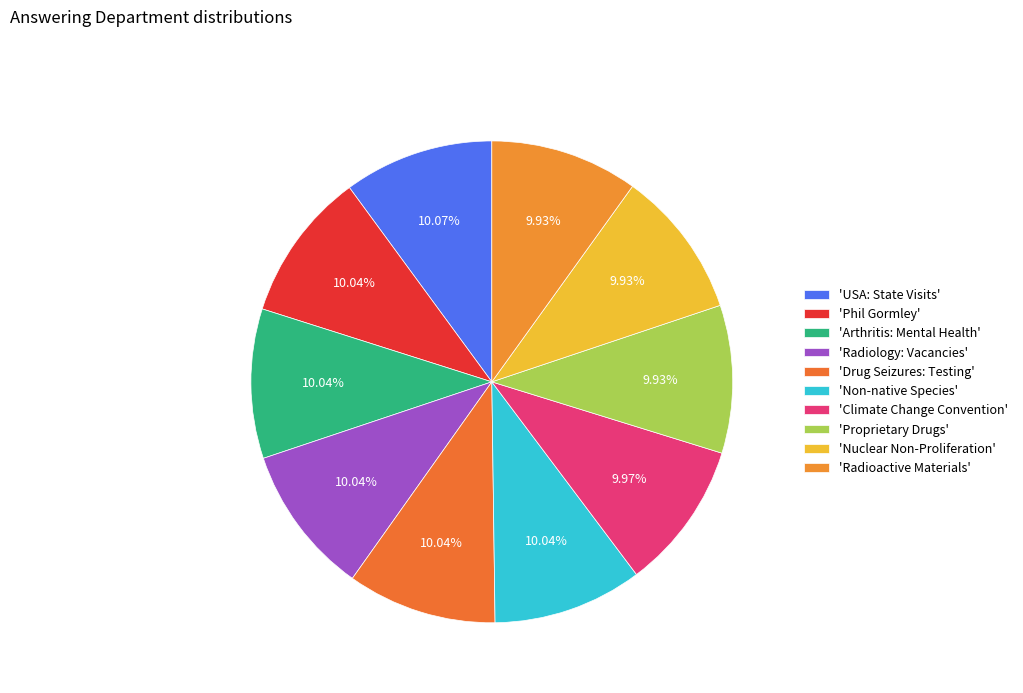

To the nearest percent, what is the average slice percentage?

10%